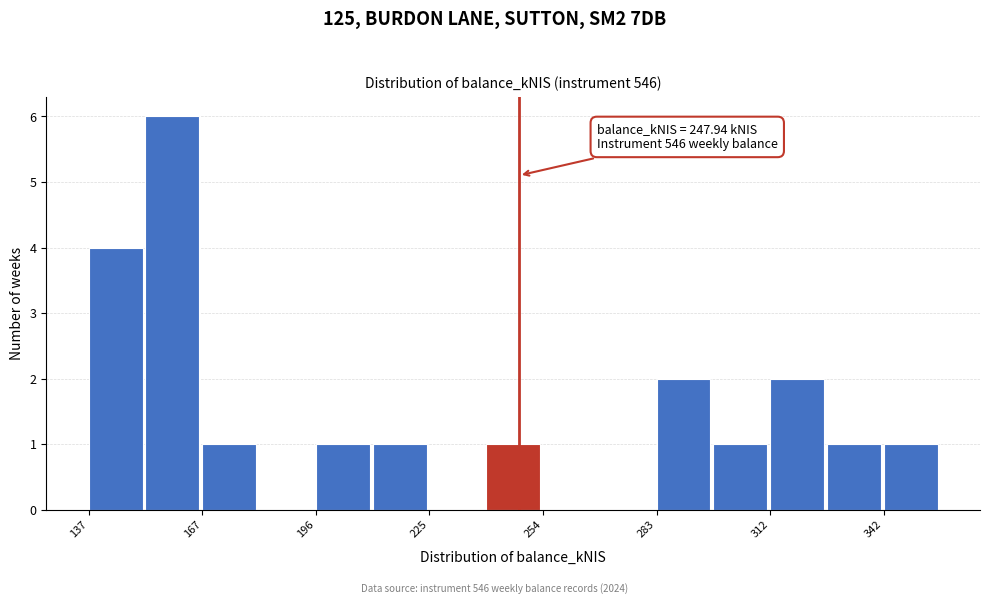

Read against the x-axis, roughly where is the centre of the tallest bar?

160